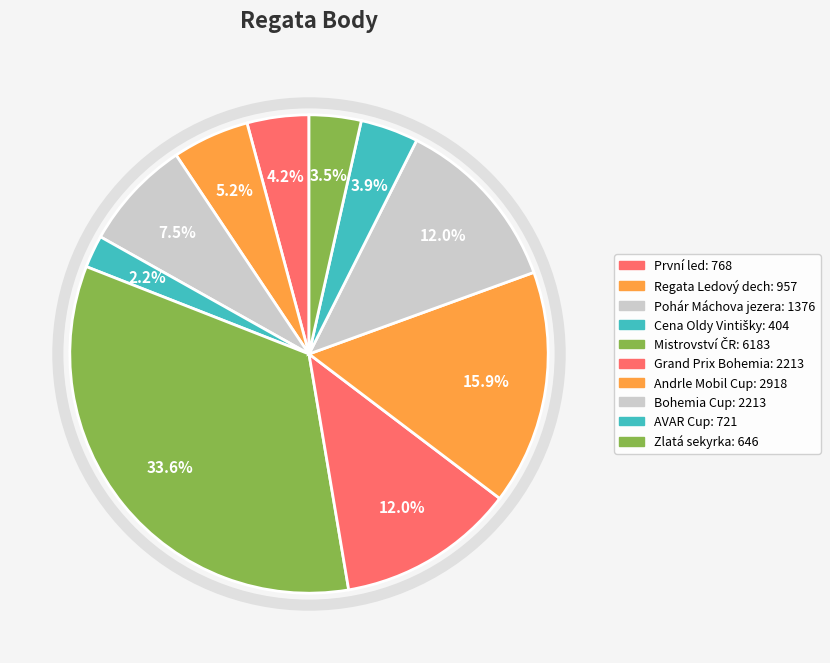

How many segments does this pie chart have?

10